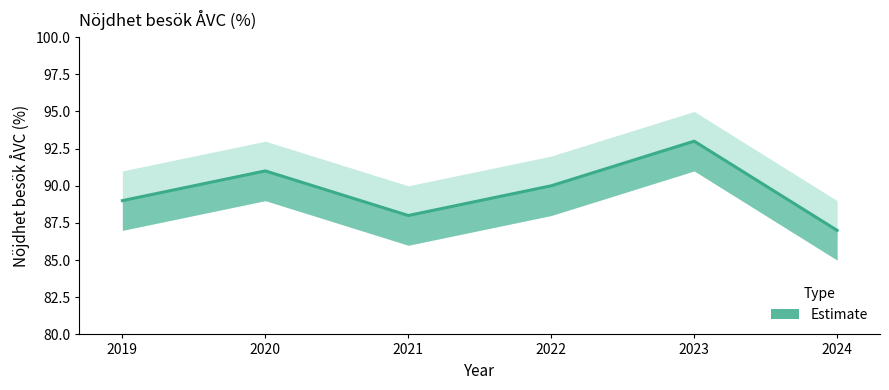

True or false: there are more than 2 points higher than both neighbors.

False